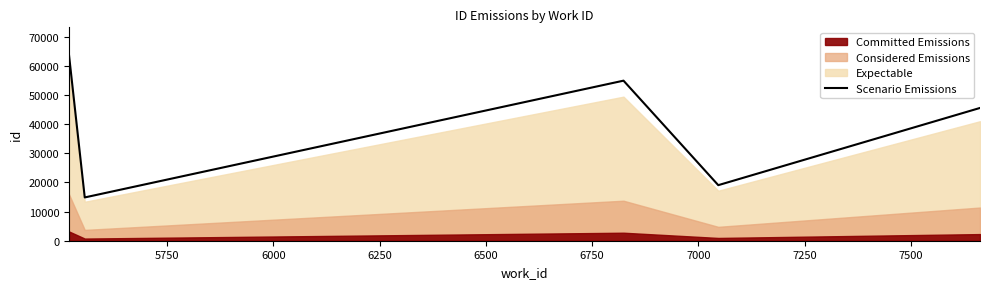

What is the difference between the second highest and minimum values?

40040